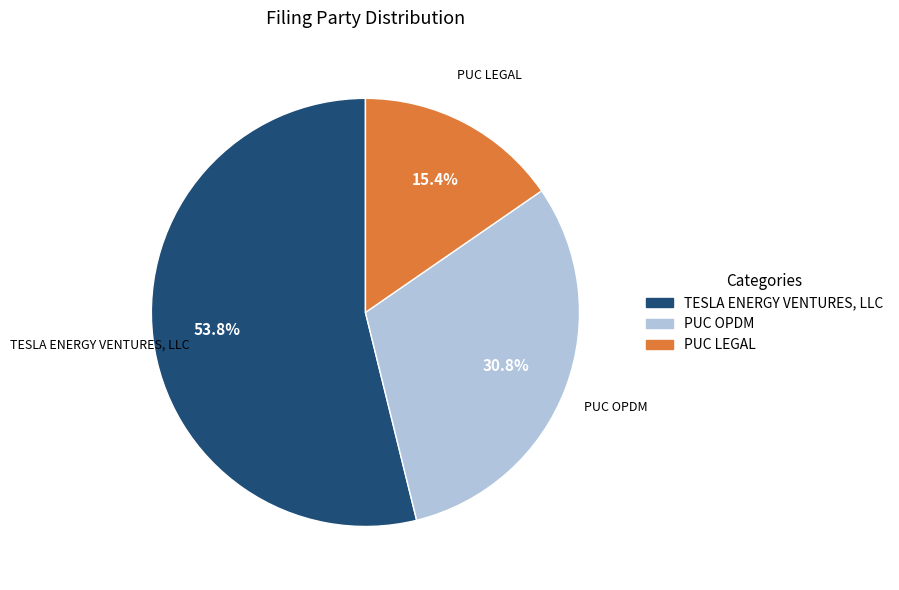

True or false: PUC LEGAL accounts for 15% of the total.

True